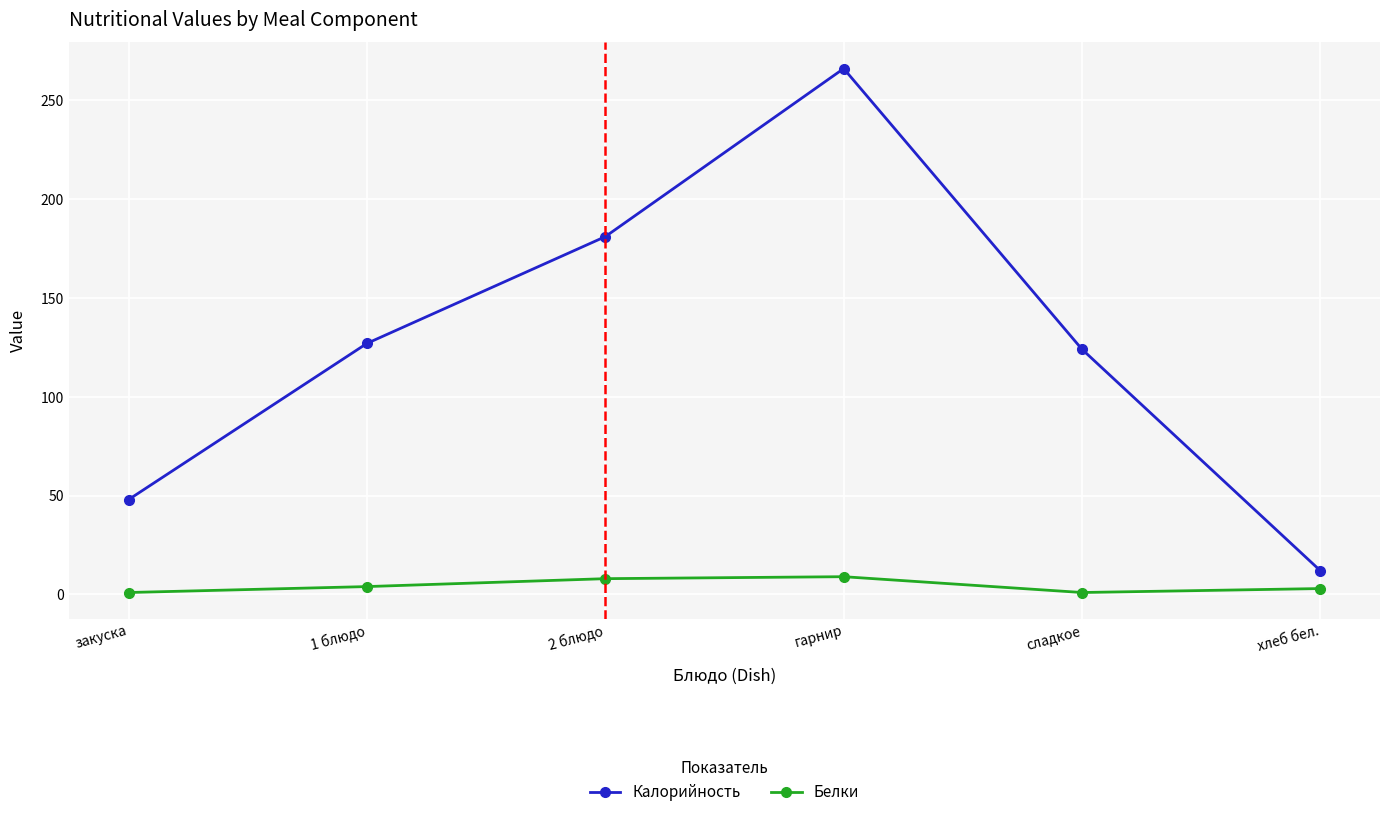

How many distinct data groups are displayed?

2